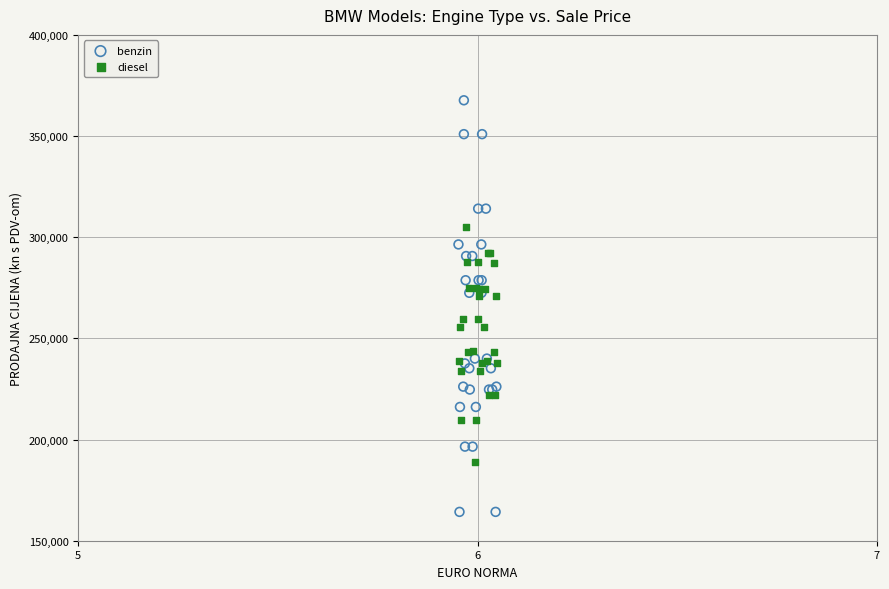

Which series has the widest spread of Y values?

benzin